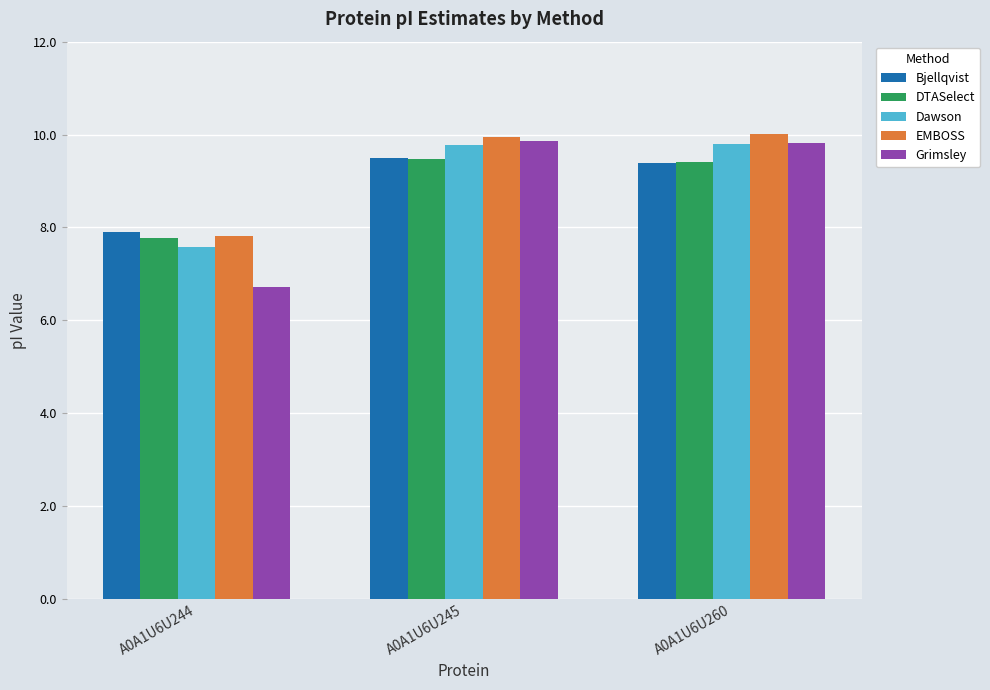

How many groups of bars are there?

3